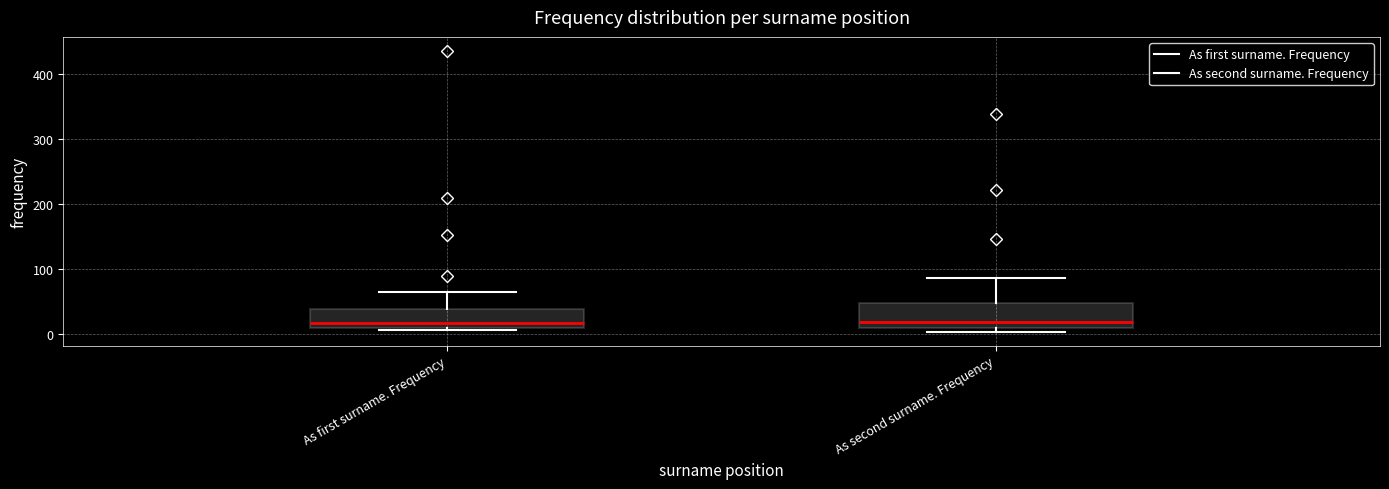

Reading left to right, transcribe this box plot: for each box, give where its median line is, the range the box spans, and where its two whiskers end, as read against the y-axis. The values are not printed on the chart, so give them approximately, as read against the axis.

As first surname. Frequency: median 20, box 10 to 40, whiskers 10 (just below the box's lower edge) to 70
As second surname. Frequency: median 20, box 10 to 50, whiskers 0 to 90